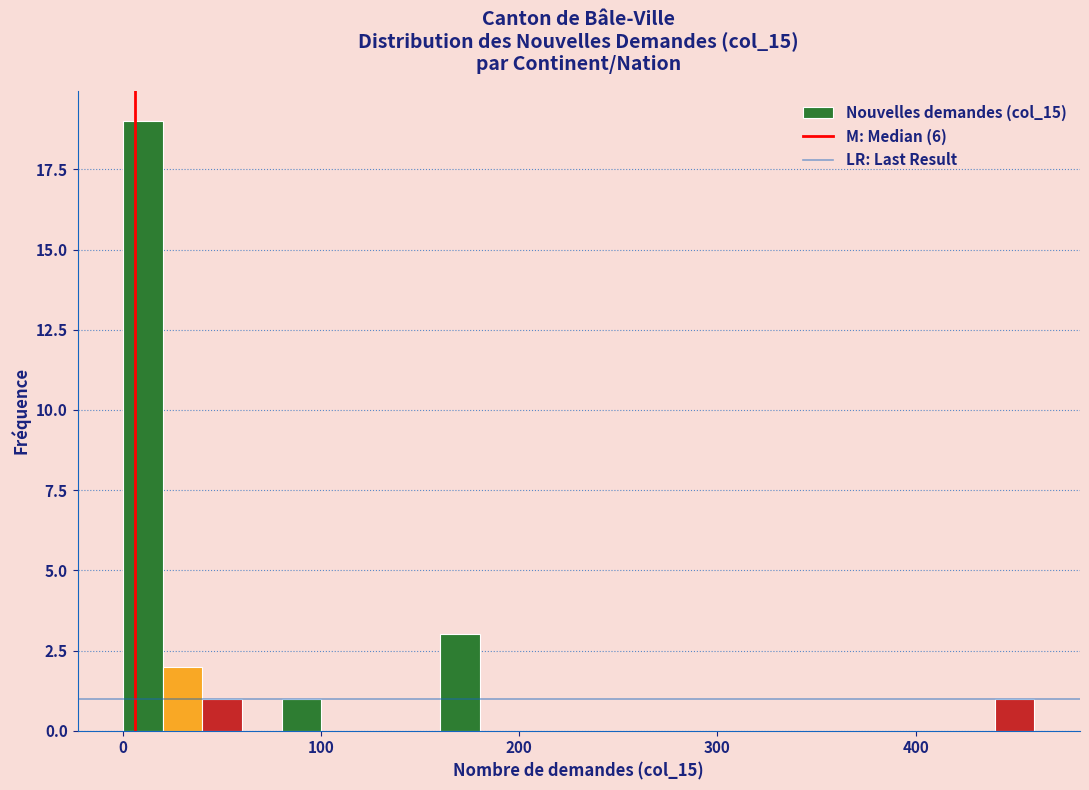

Read against the x-axis, roughly where is the centre of the tallest bar?

10